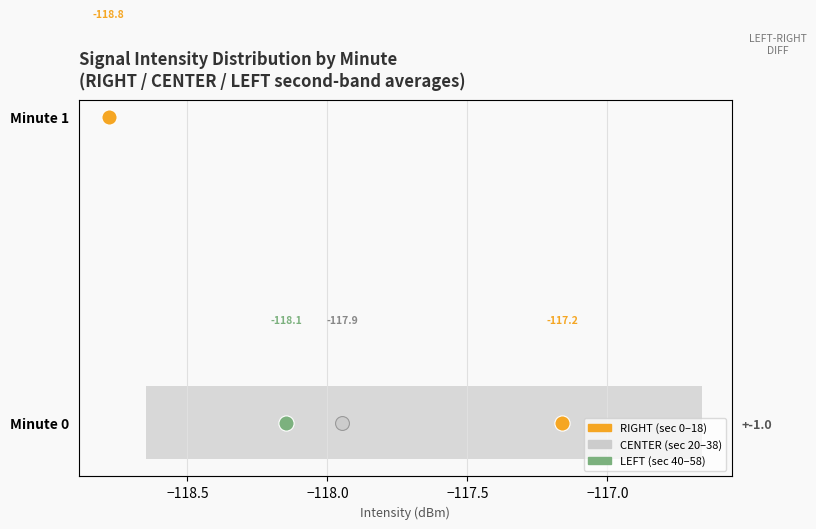

Which series contains the lowest Y value?

RIGHT